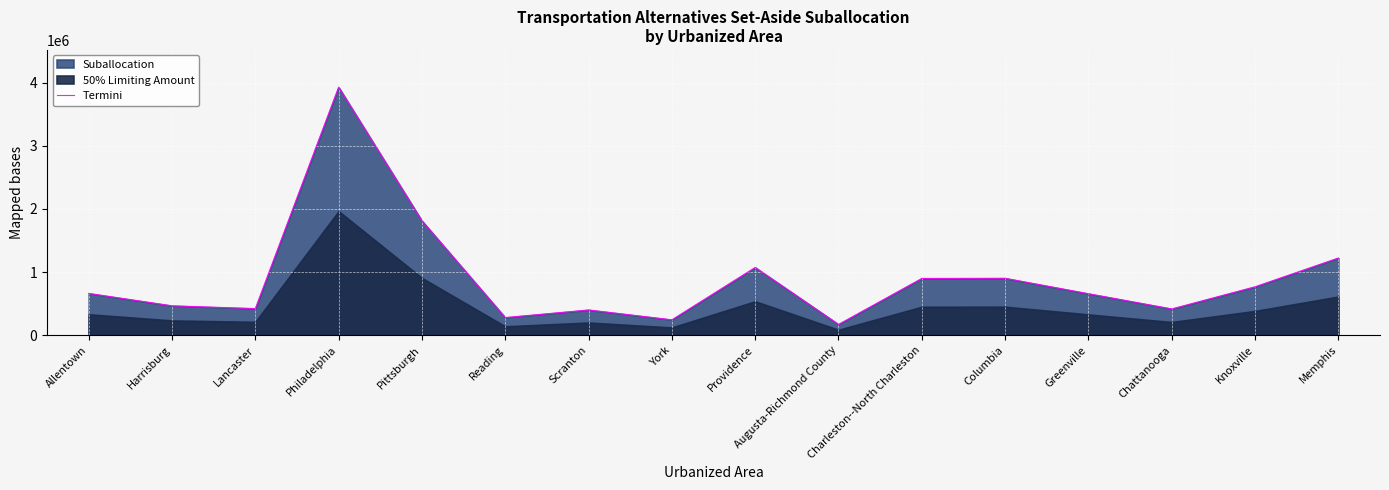

What is the change in value from Augusta-Richmond County to Columbia?

+731210